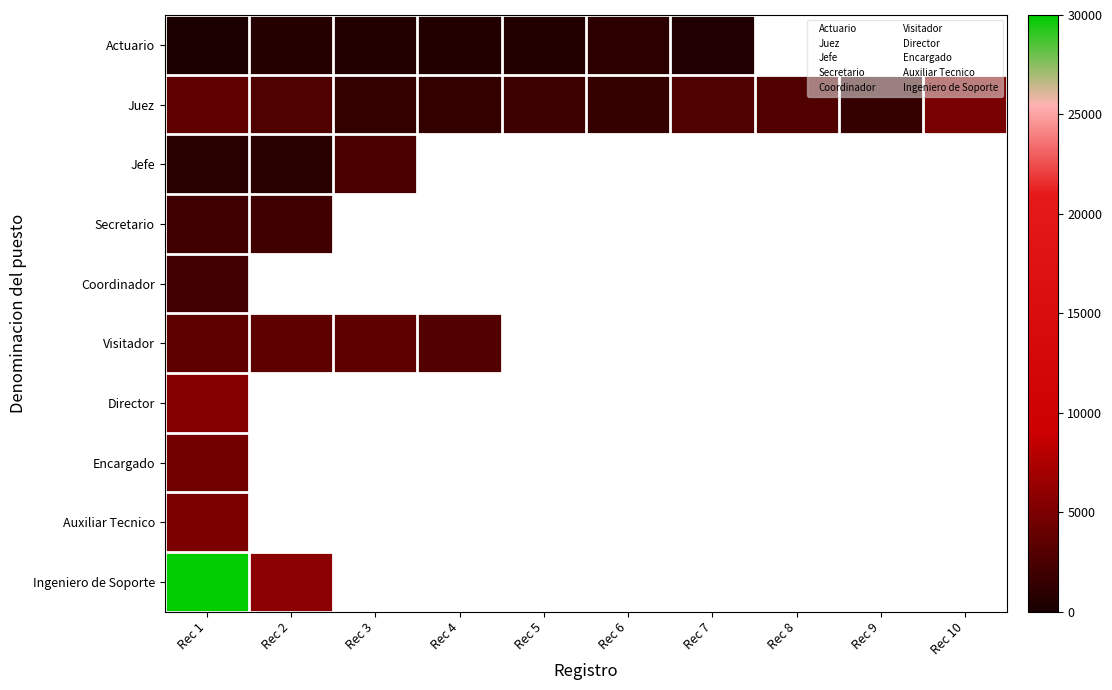

Which category has the highest value in the Actuario series?

Rec 6